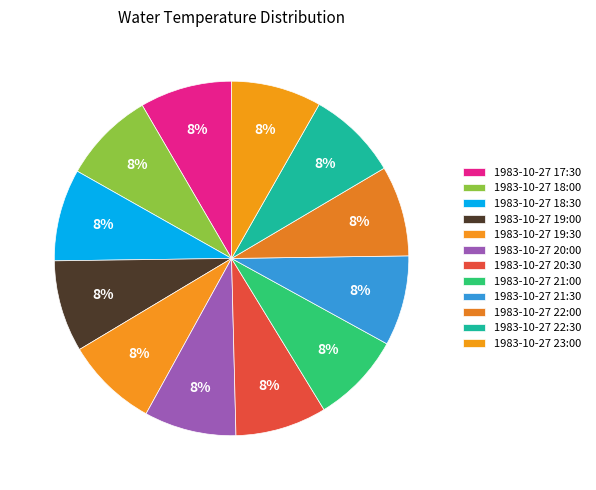

How many slices are in this pie chart?

12